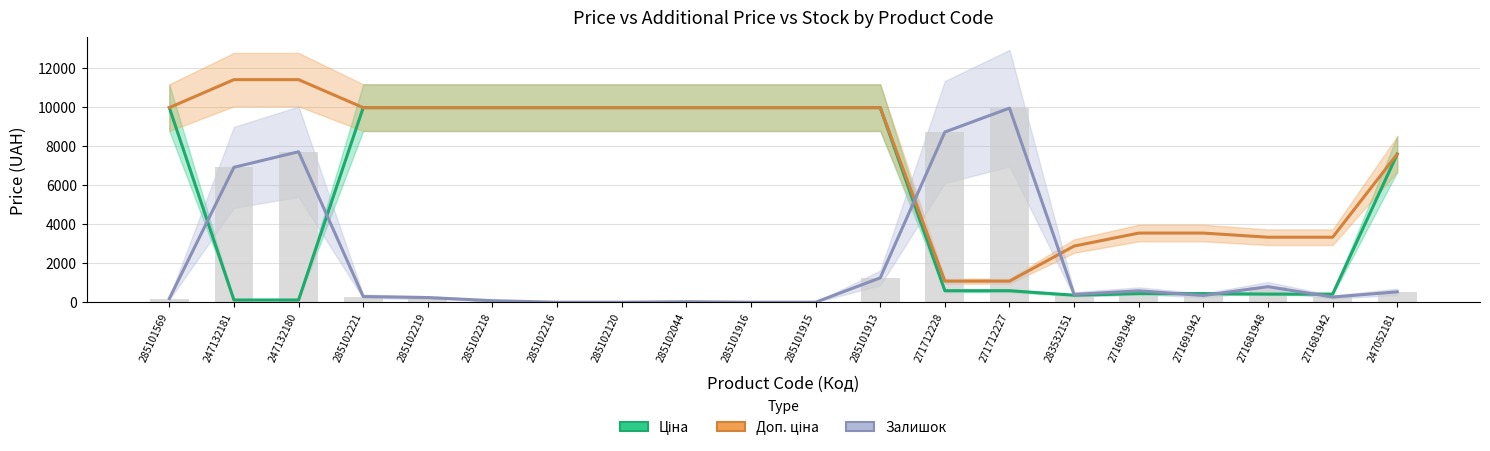

Which has a higher value, 271712227 or 271691948?

271712227